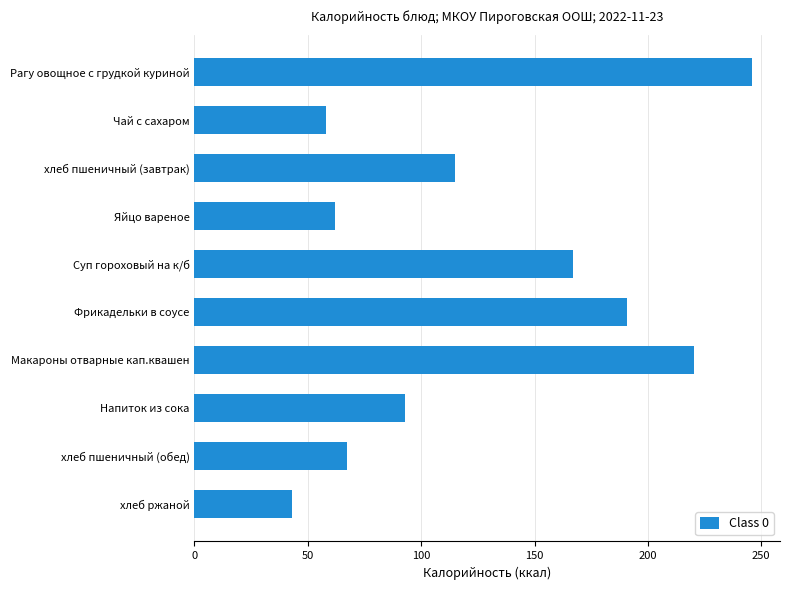

What is the maximum value shown in the chart?

246.0